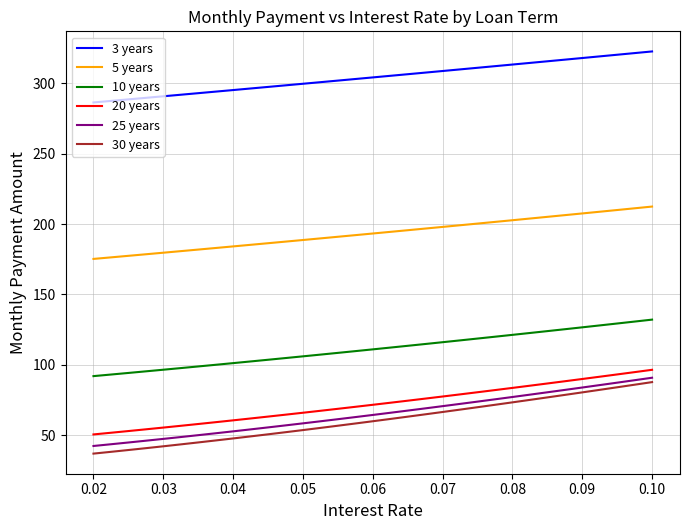

How many categories are shown in the chart?

33